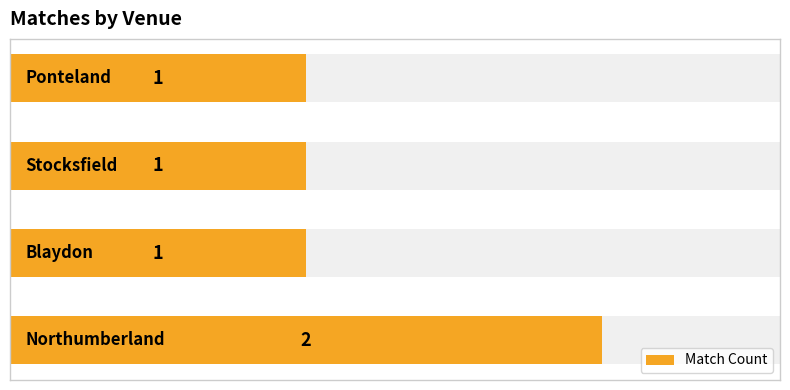

Reading right to left, transcribe all the data shown in this chart.

1	1	1	2